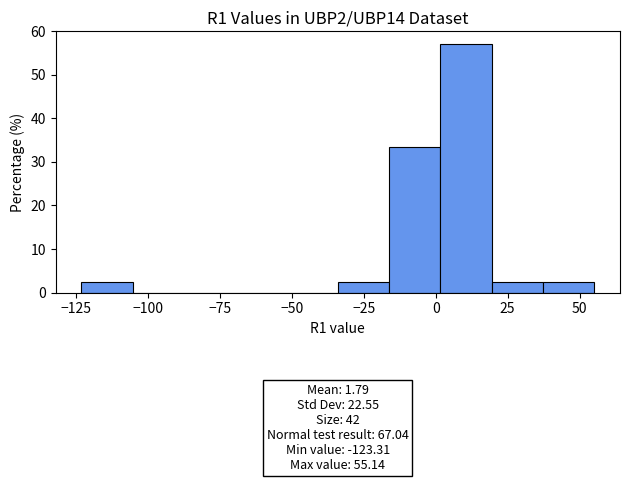

Around what value on the x-axis is the tallest bar? Give the approximate position of its centre, as read against the axis.

10